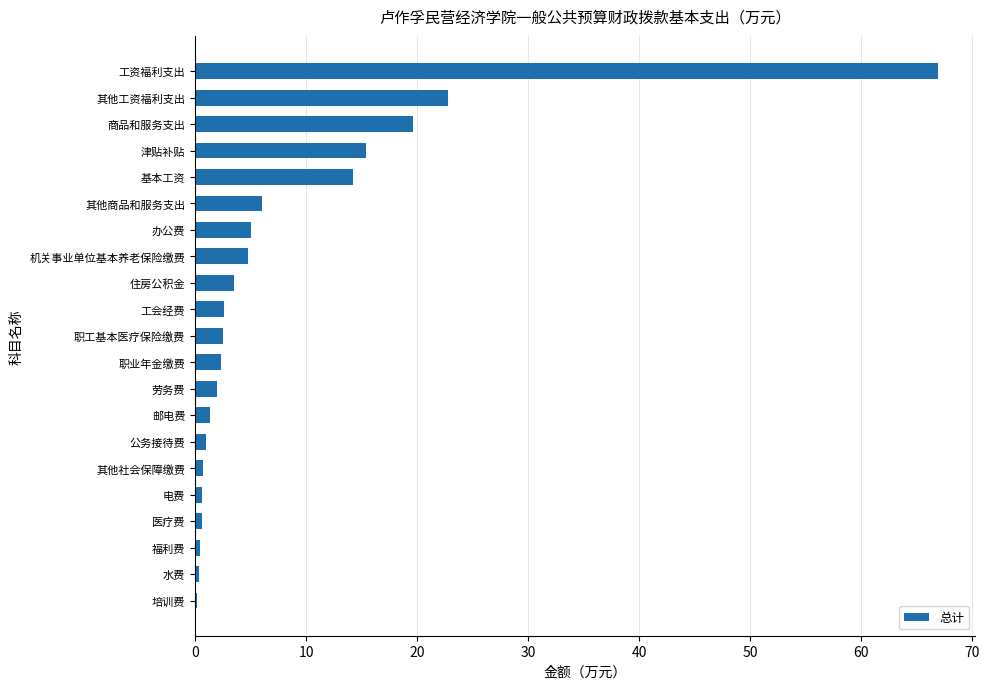

What is the greatest value displayed?

66.9